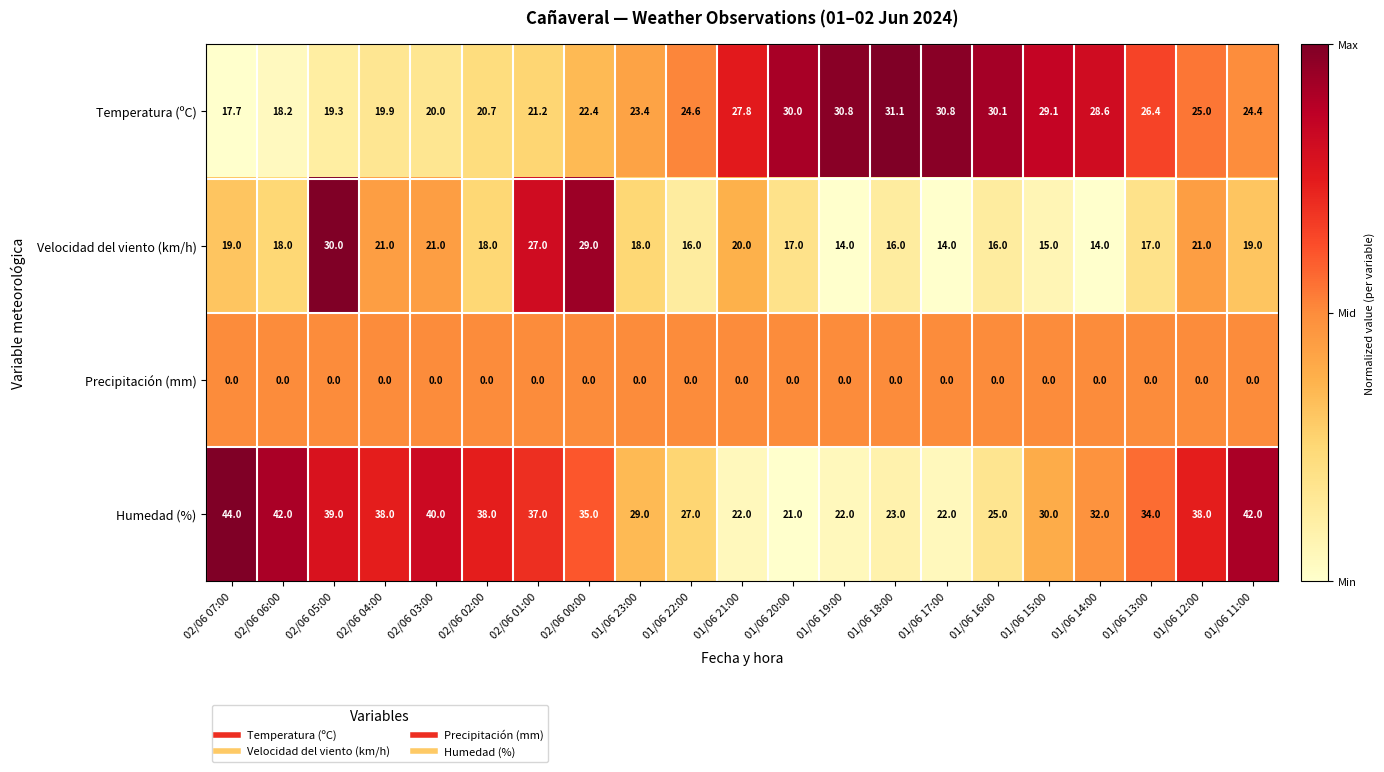

Is it true that Velocidad del viento (km/h) equals 14.4 at 02/06 03:00?

False